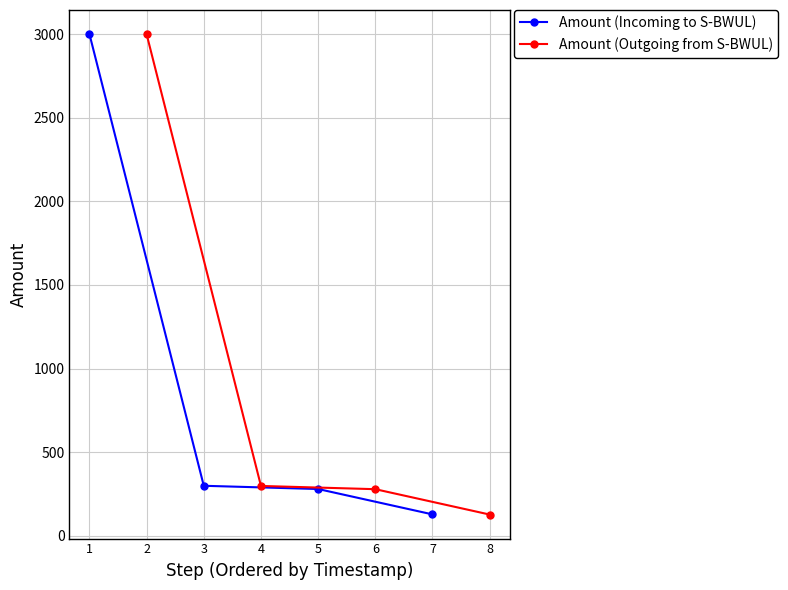

What is the value of the Amount (Incoming to S-BWUL) point at the 2nd from the left?

300.0